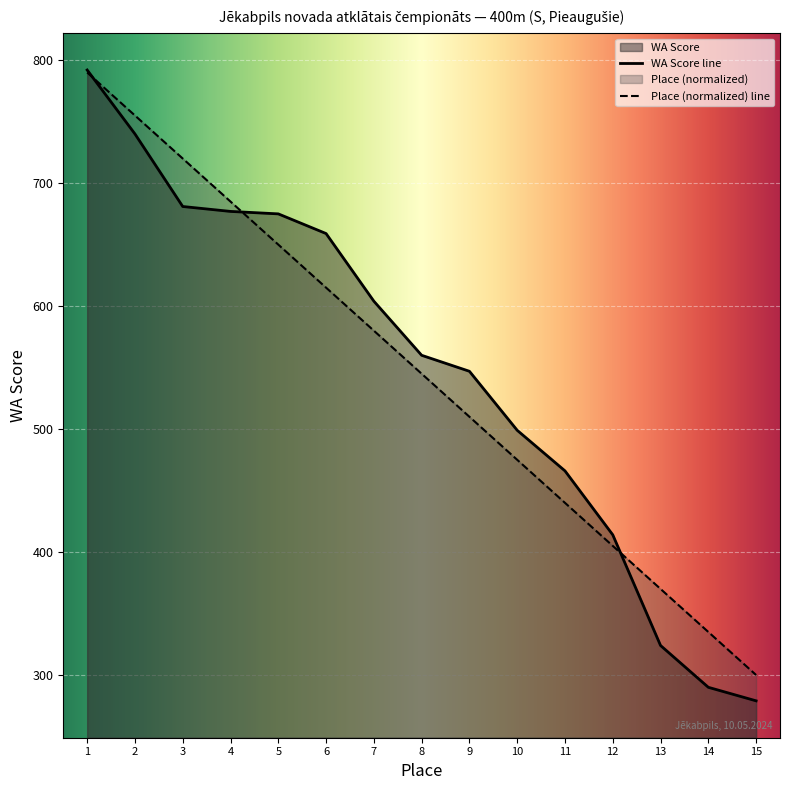

Between 7 and 11, which series saw the biggest shift?

Place (normalized) line